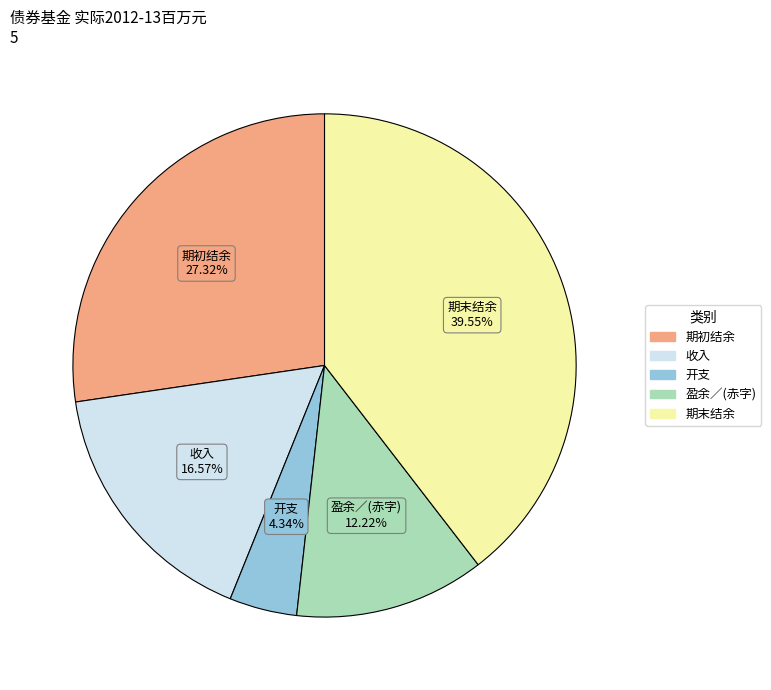

To the nearest percent, what percentage of the pie is 盈余／(赤字)?

12%